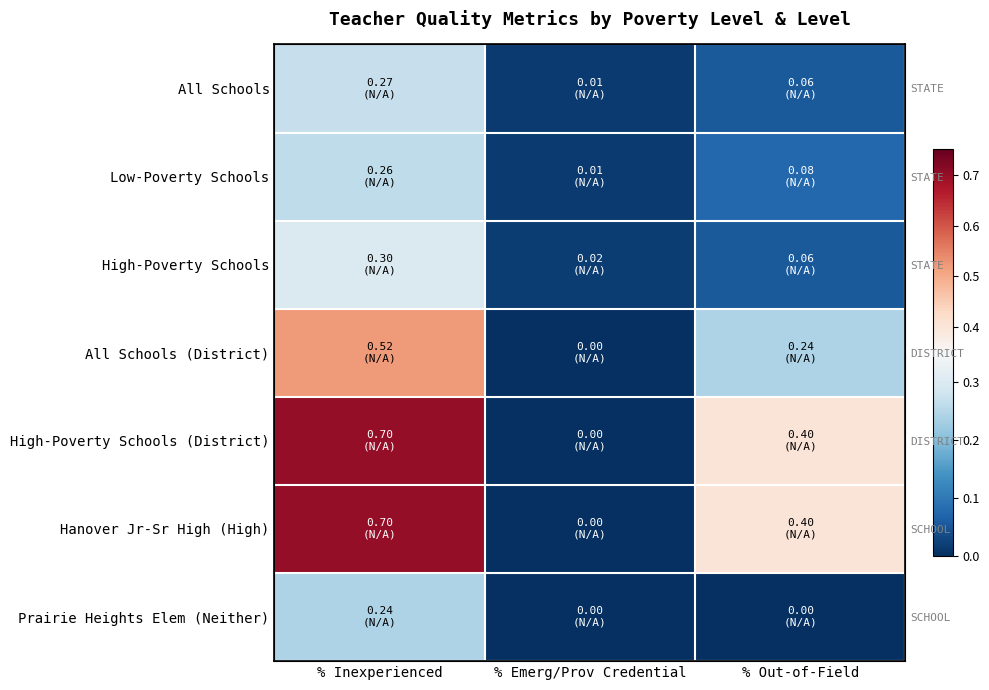

Which has a higher value, % Emerg/Prov Credential or % Inexperienced?

% Inexperienced